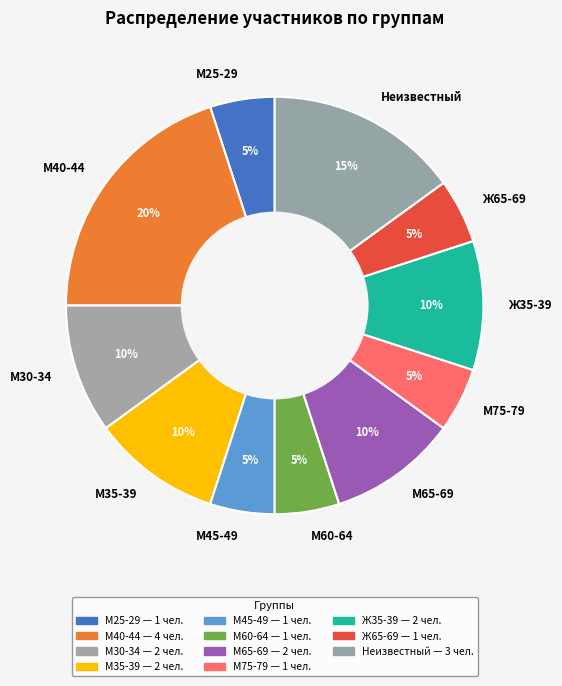

What is the largest slice in the pie chart?

М40-44